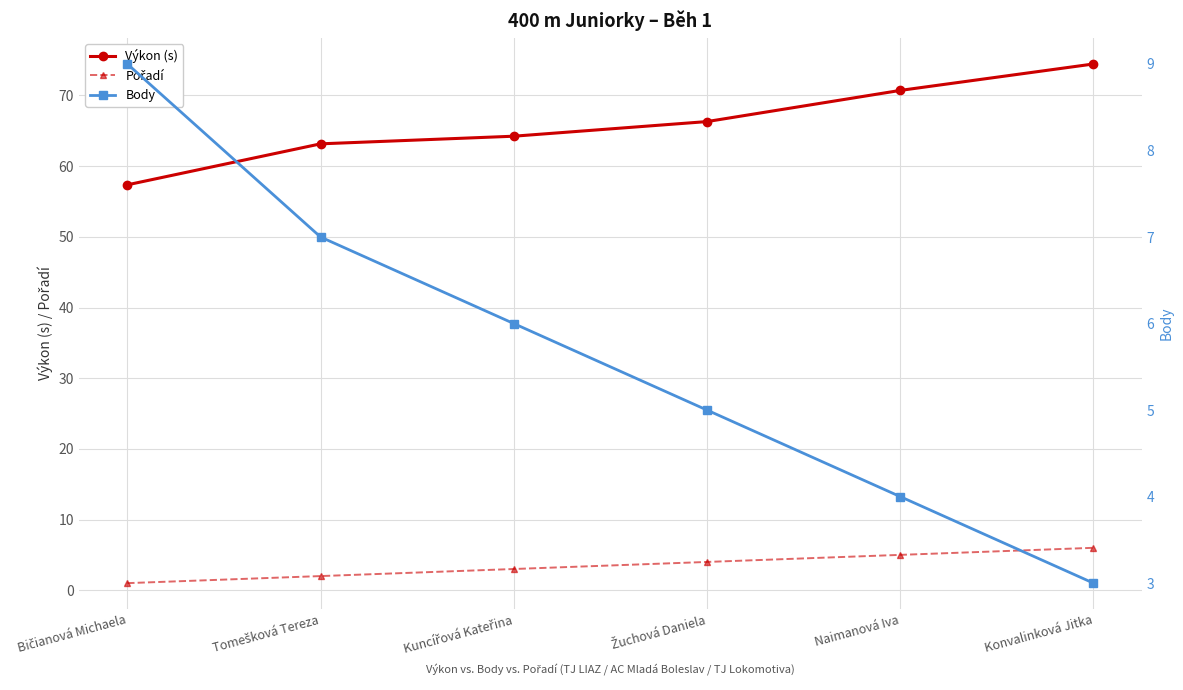

What is the label of the 3rd point from the right?

Žuchová Daniela